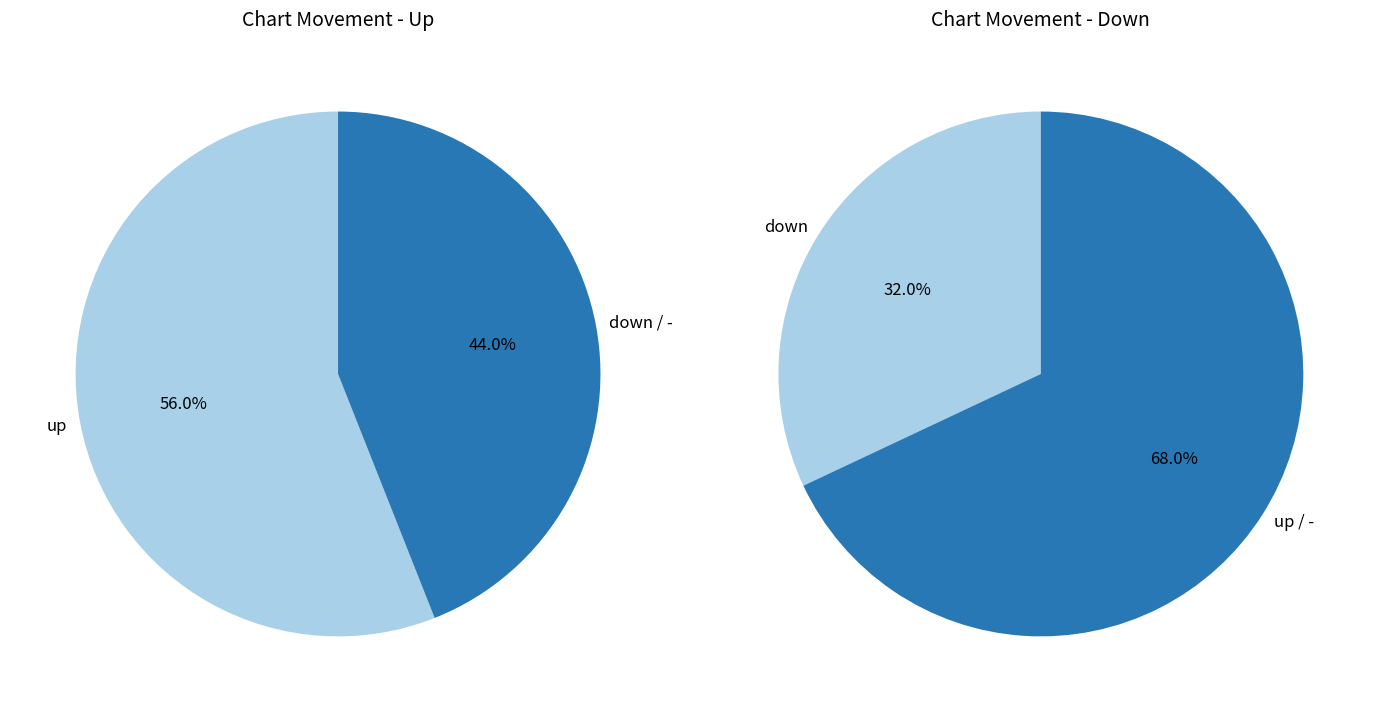

Does down account for over 50% of the chart?

No